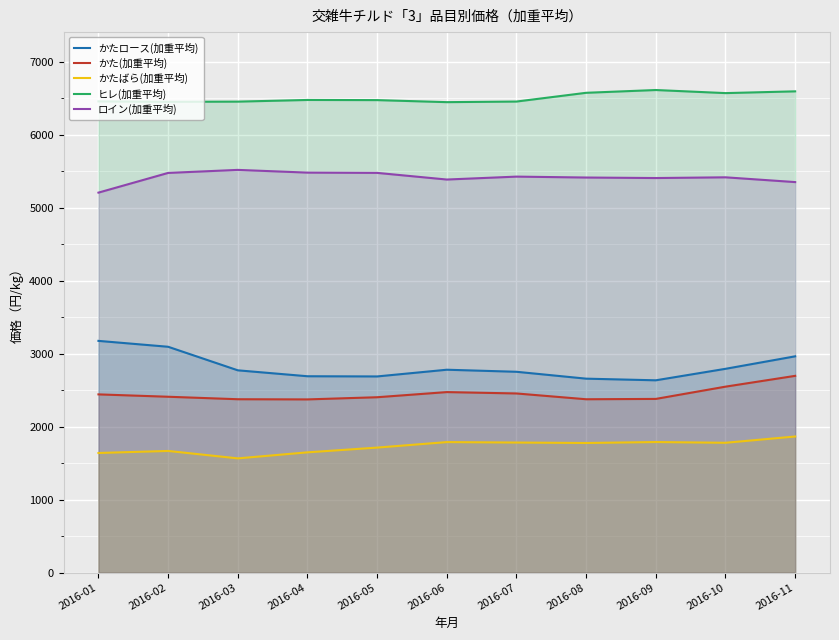

Which series has the widest spread of values?

かたロース(加重平均)